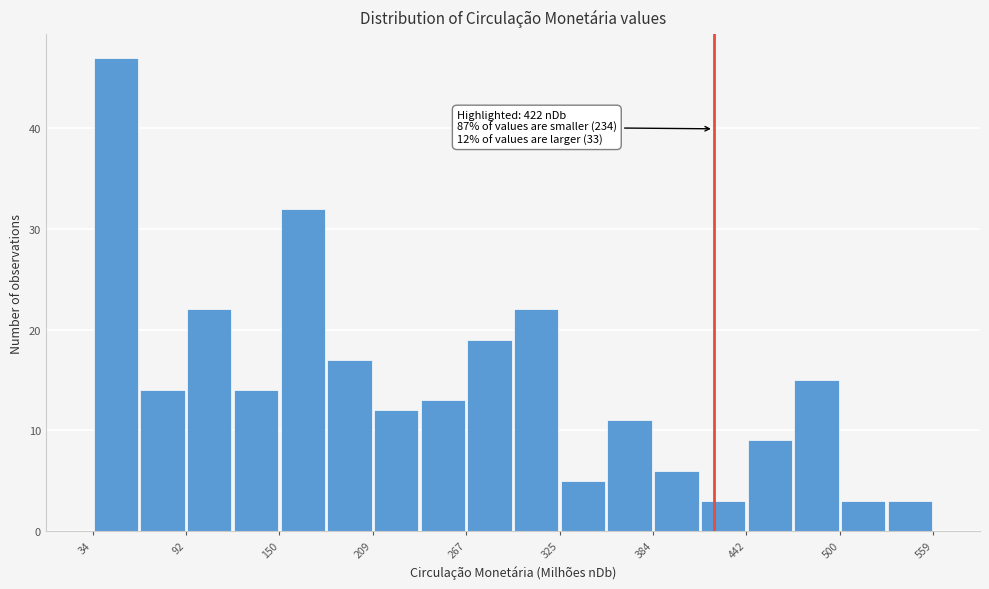

Around what value on the x-axis is the tallest bar? Give the approximate position of its centre, as read against the axis.

50